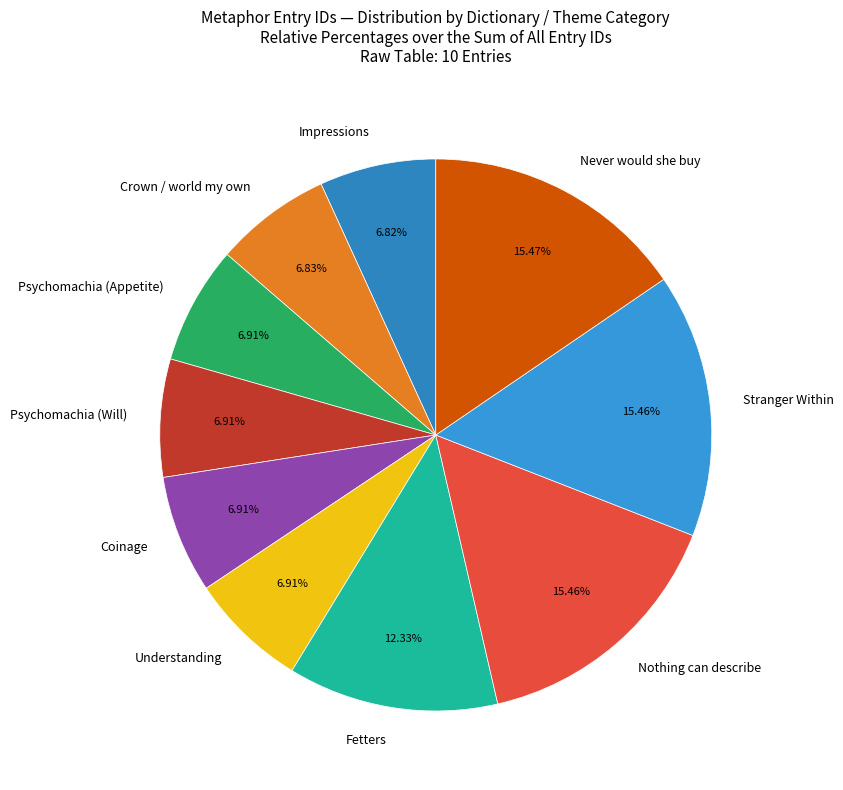

How many slices are in this pie chart?

10